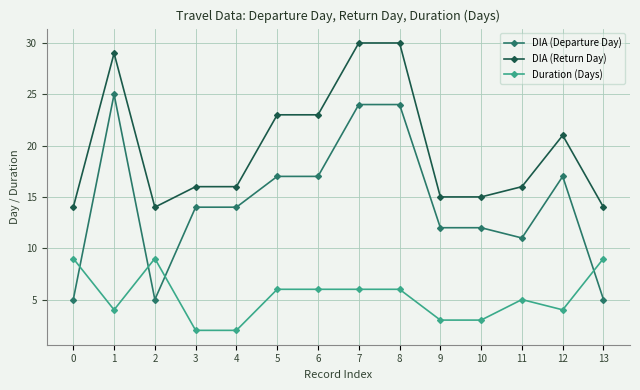

What is the maximum value shown in the chart?

30